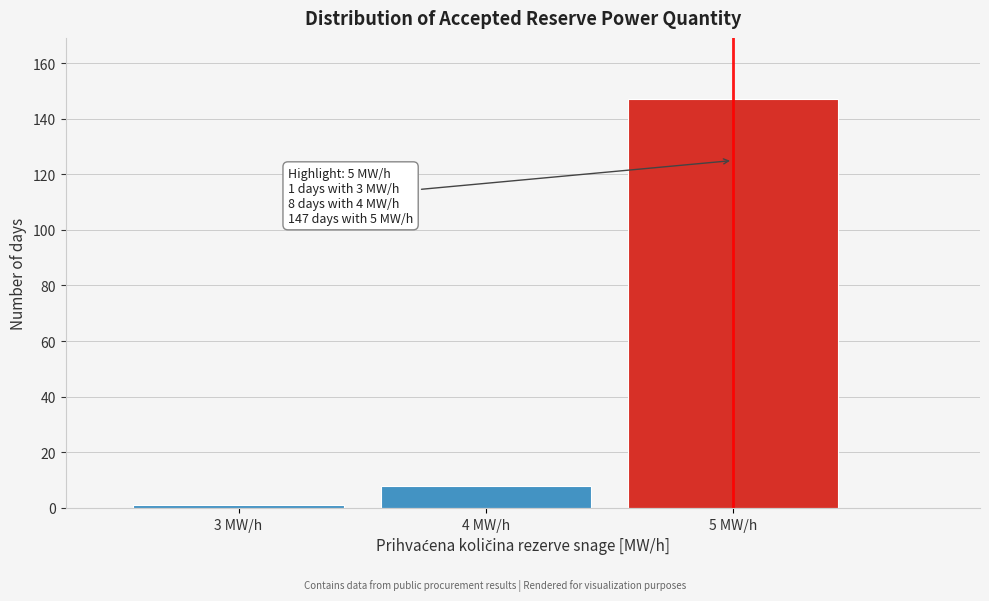

Reading left to right, what are all the values shown in this chart?

3 MW/h=1	4 MW/h=8	5 MW/h=147